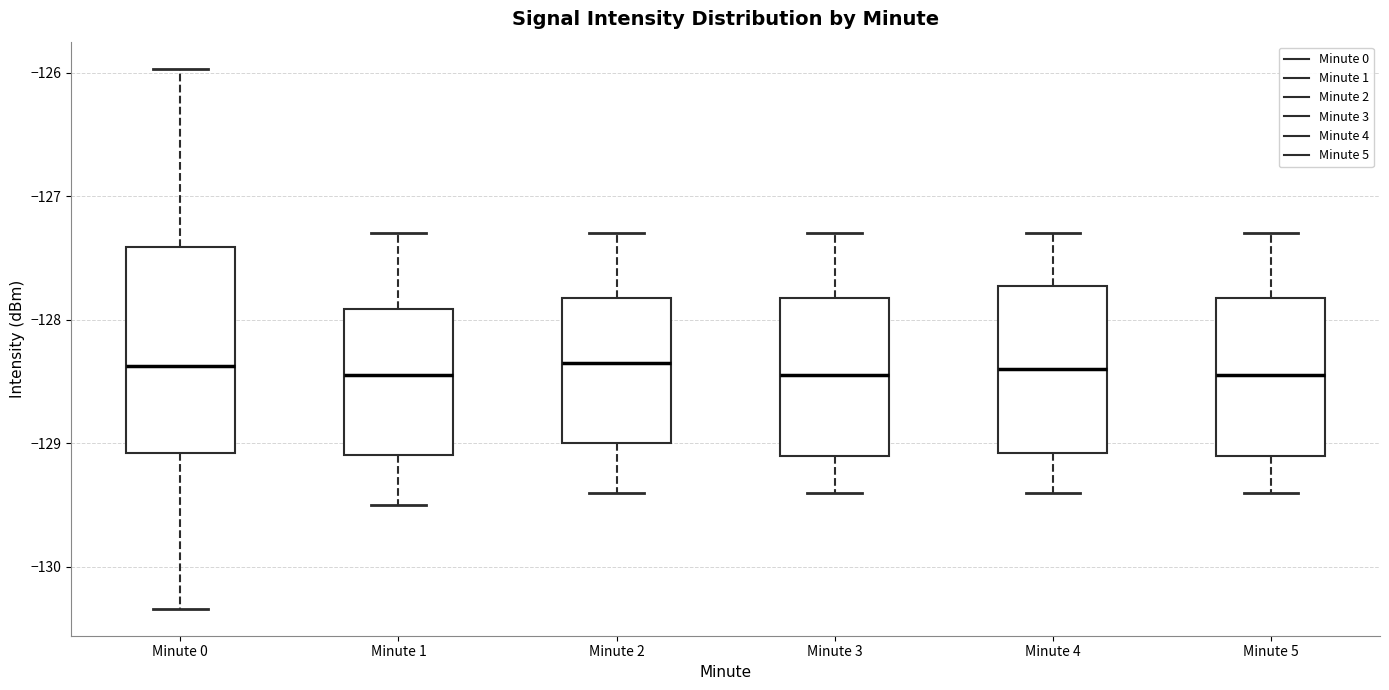

Where does the lower whisker of the box for Minute 3 end on the y-axis? The values are not printed on the chart, so give them approximately, as read against the axis.

-129.4